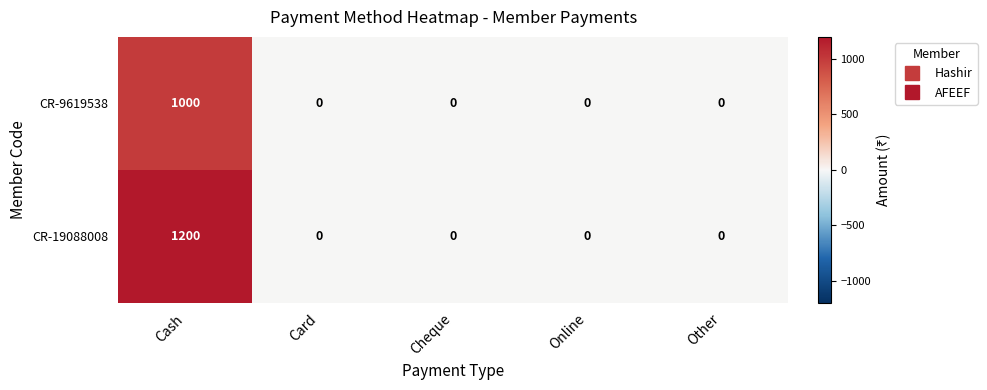

List the series in order of their overall mean, highest first.

CR-19088008, CR-9619538